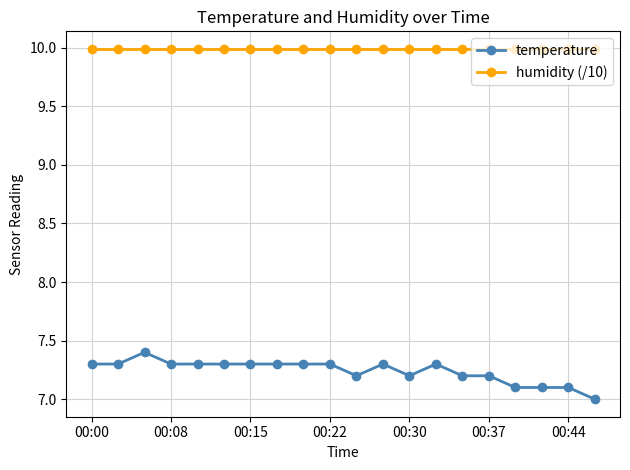

What are all the series names shown in the legend?

temperature, humidity (/10)